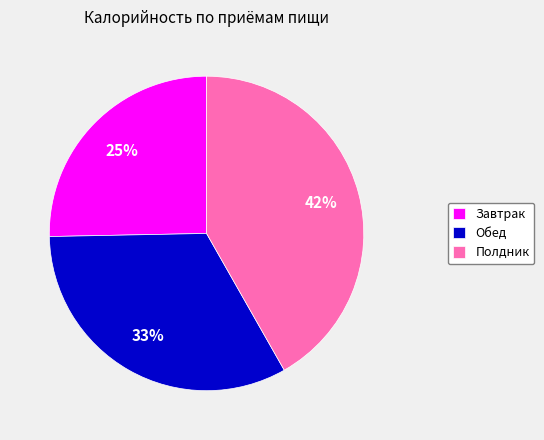

Which has a higher value, Завтрак or Обед?

Обед